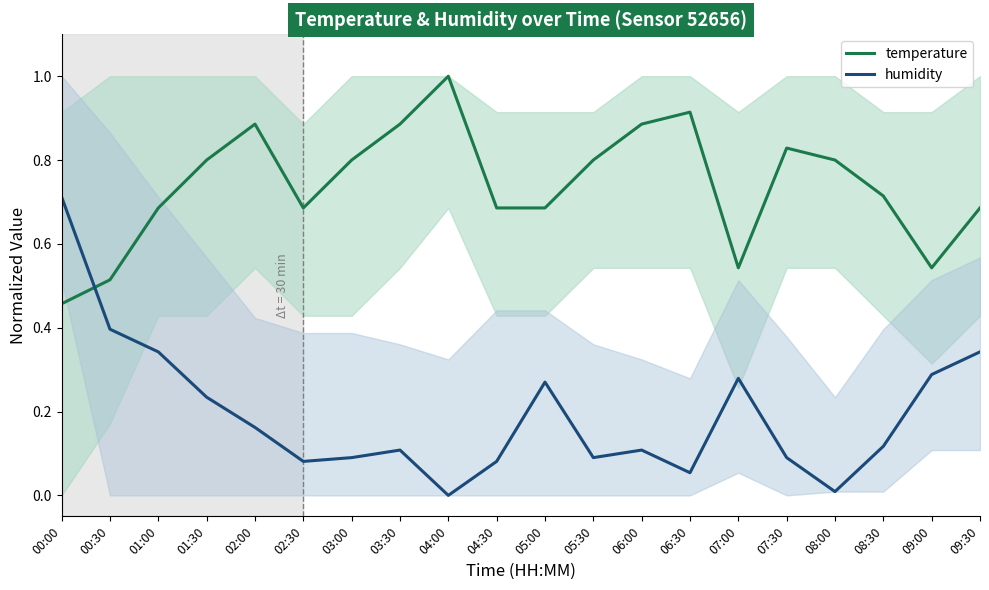

At which category is the sum across all series the highest?

00:00